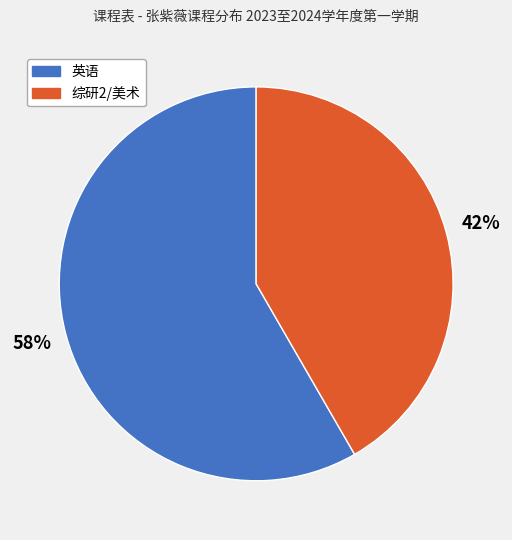

To the nearest percent, what is the combined percentage of 英语 and 综研2/美术?

100%